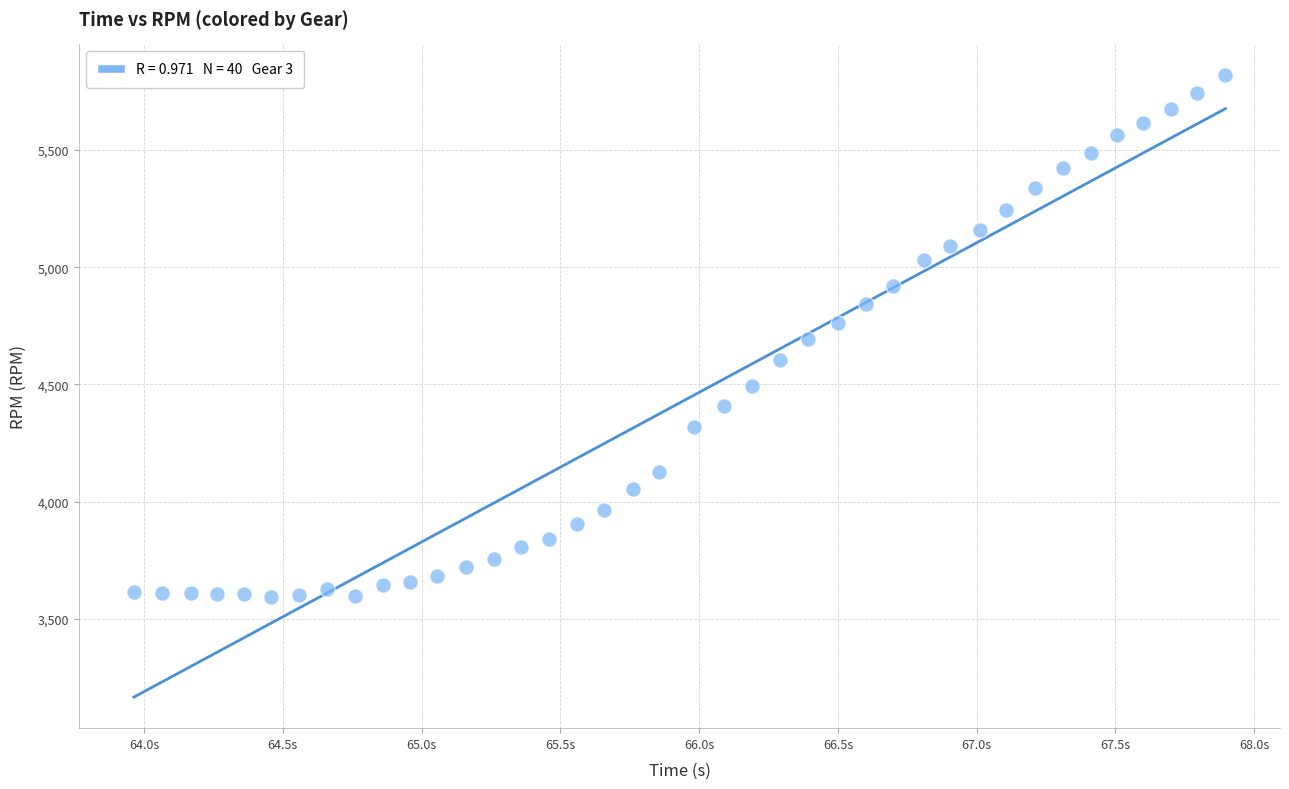

What is the range of Y values (max minus min)?

2225